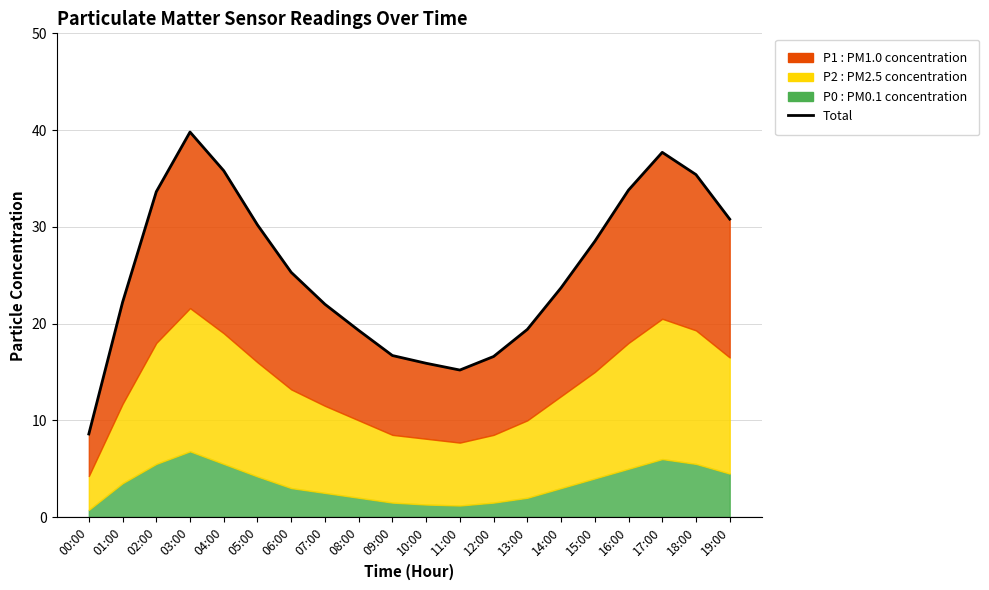

What is the maximum value shown in the chart?

39.8